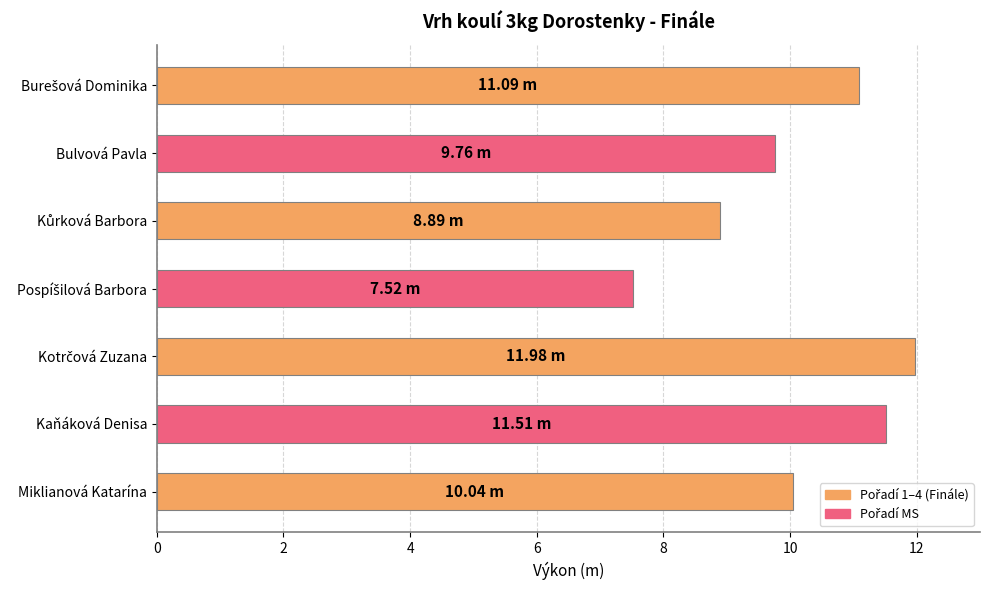

What is the average value?

10.1